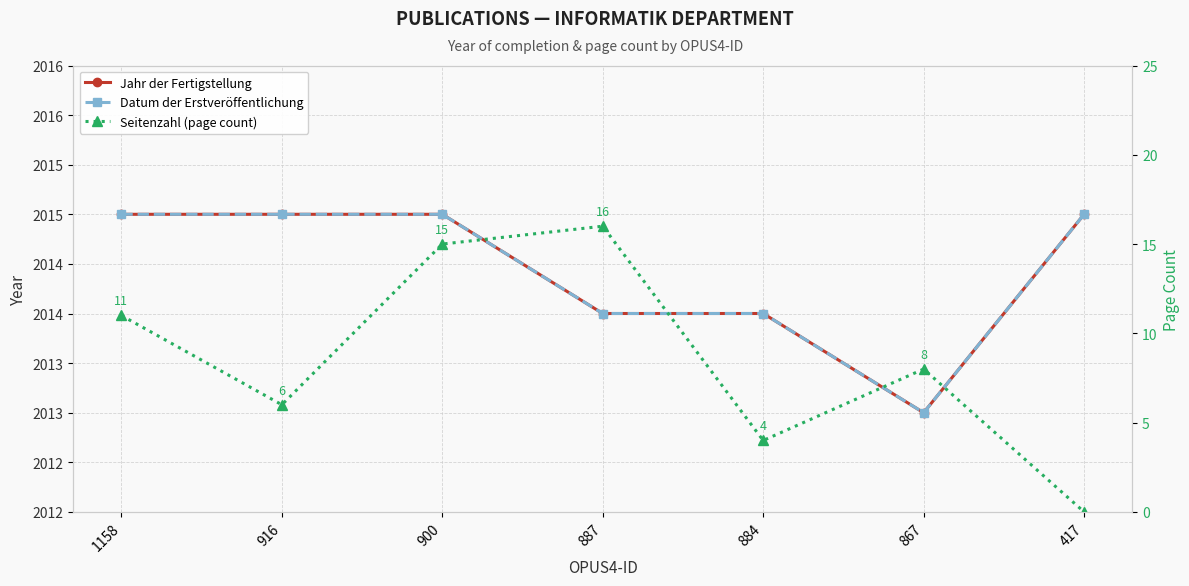

Which category has the highest value across all series?

1158